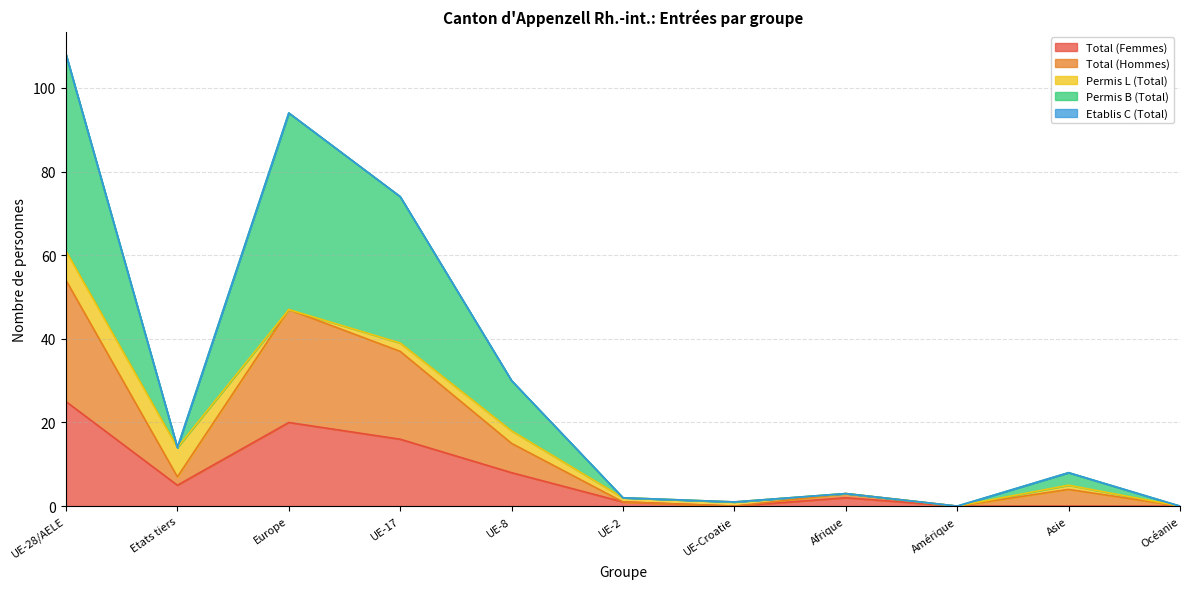

What is the maximum value for Total (Femmes)?

25